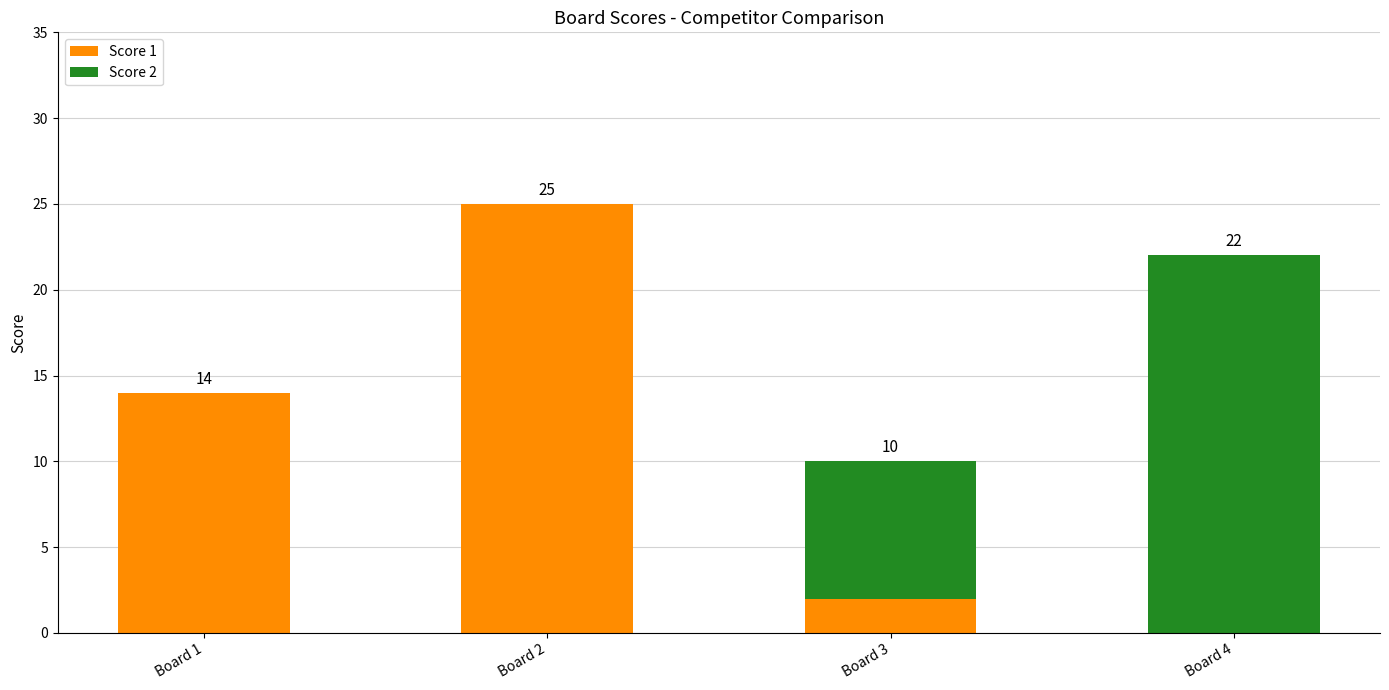

Which category has the highest value in the Score 1 series?

Board 2